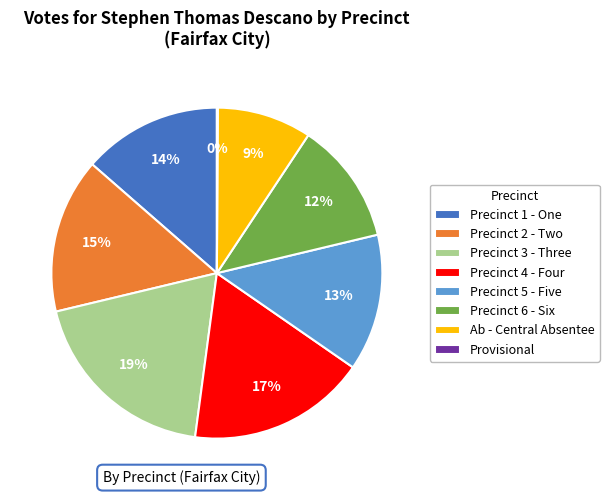

Is there any slice that represents more than half of the pie?

No